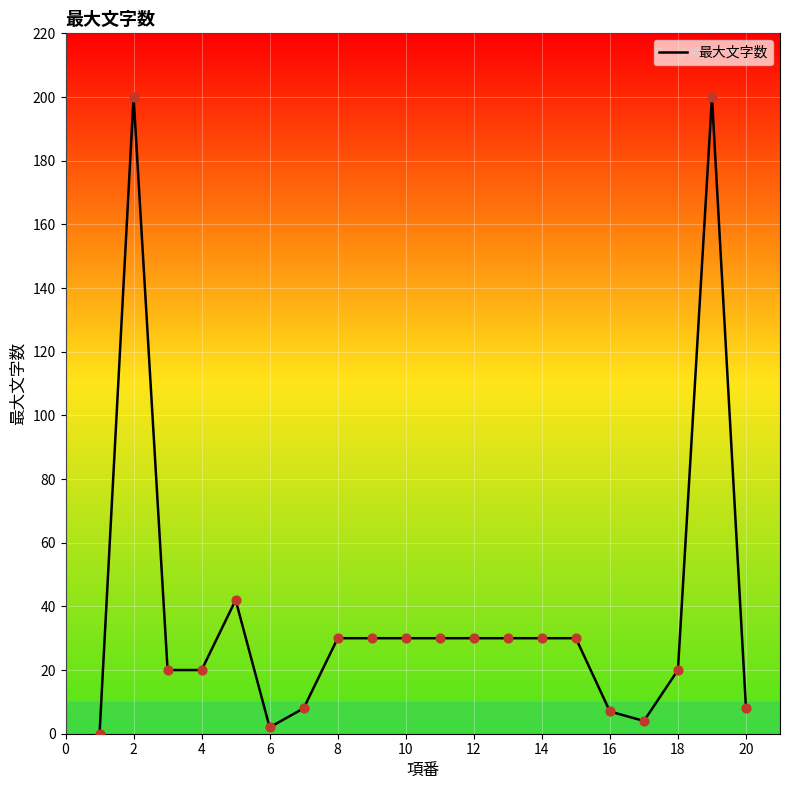

What is the difference between the maximum and minimum values?

200